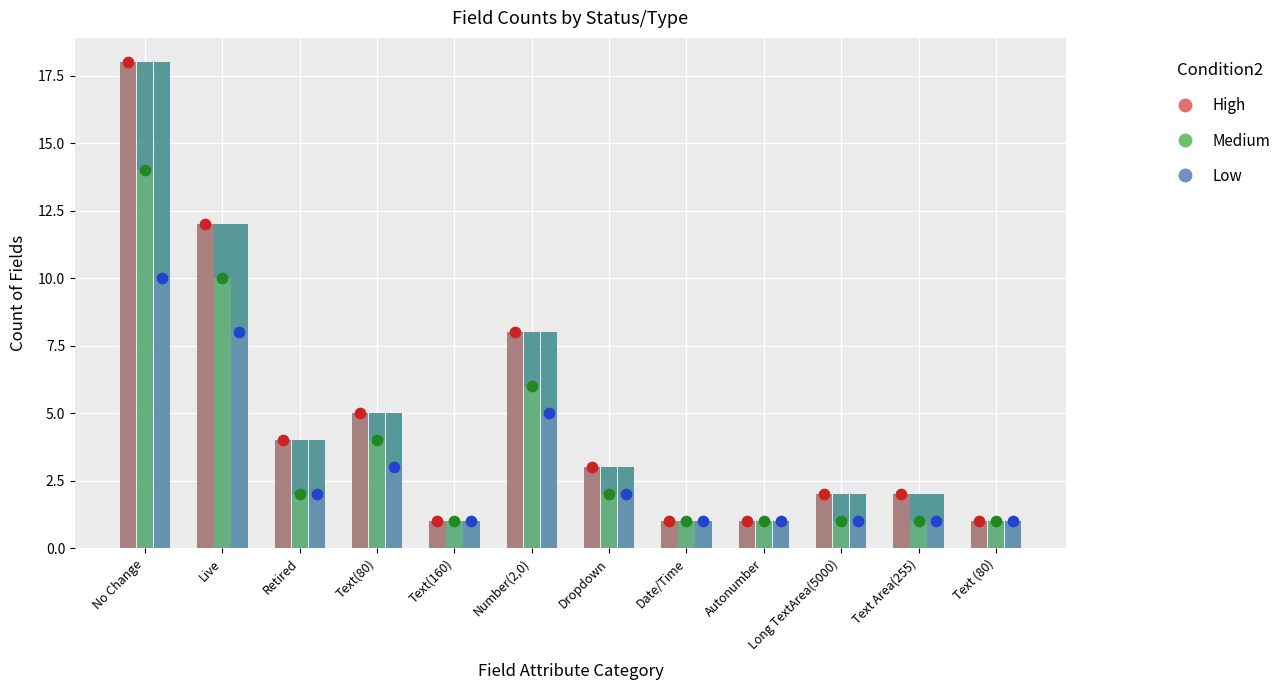

Which series contains the lowest Y value?

High